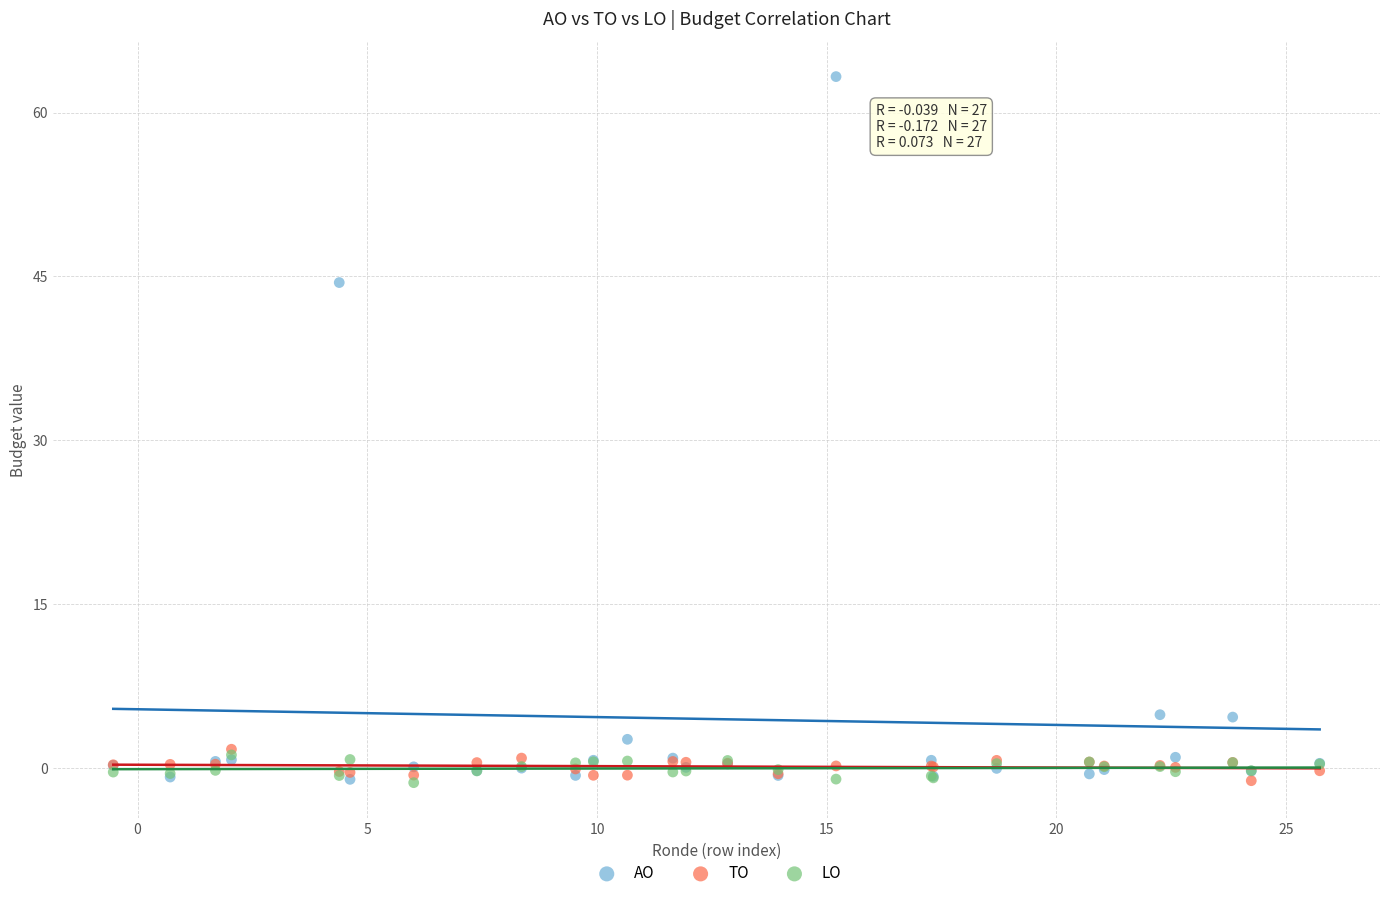

Across all series, what Y value is closest to 30?

44.4